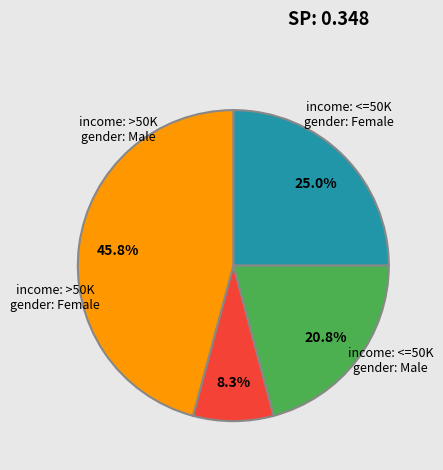

Does any single category account for the majority?

No